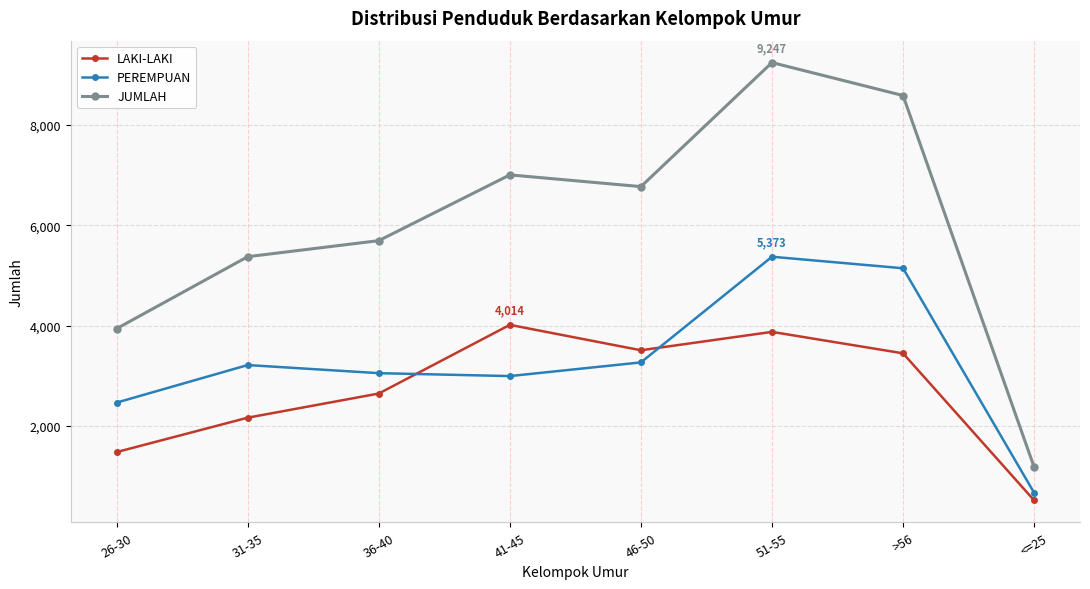

Is this an area chart (filled region under the line)?

No